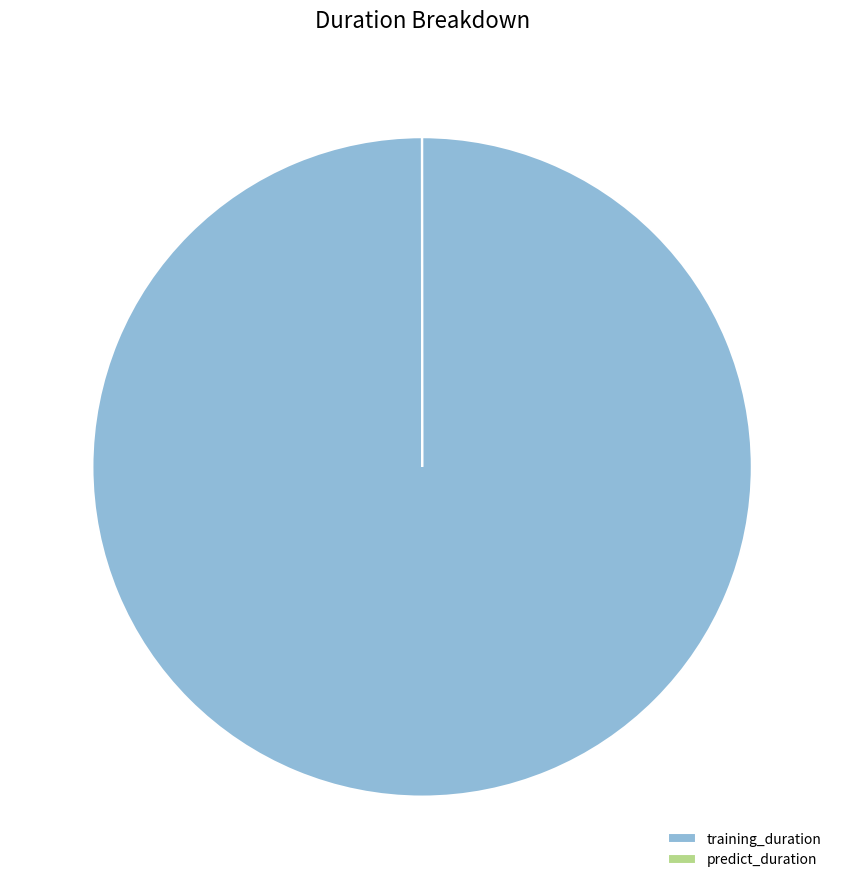

Does any single category account for the majority?

Yes